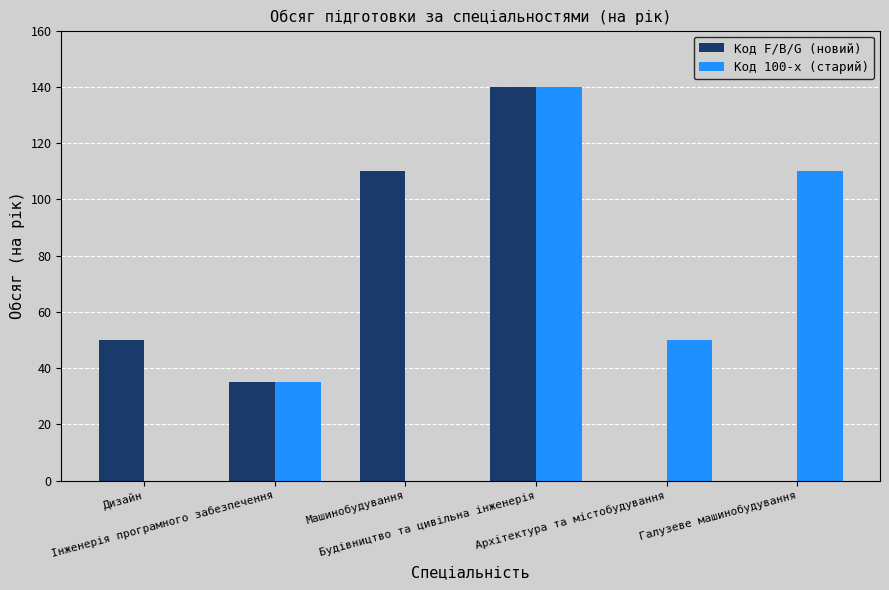

Which series changed the most between Машинобудування and Будівництво та цивільна інженерія?

Код 100-х (старий)